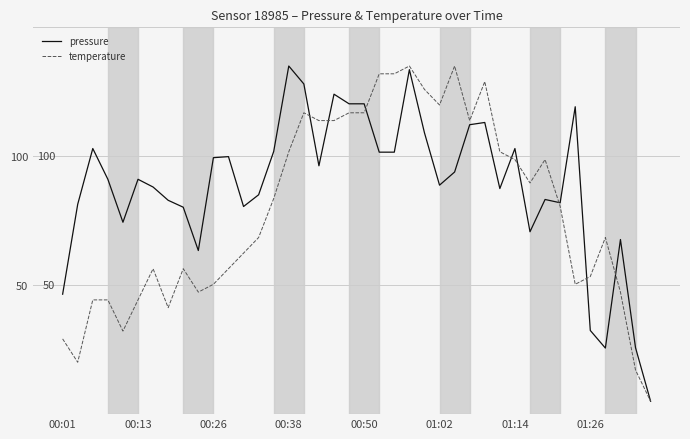

Rank the series by their average value, from highest to lowest.

pressure, temperature